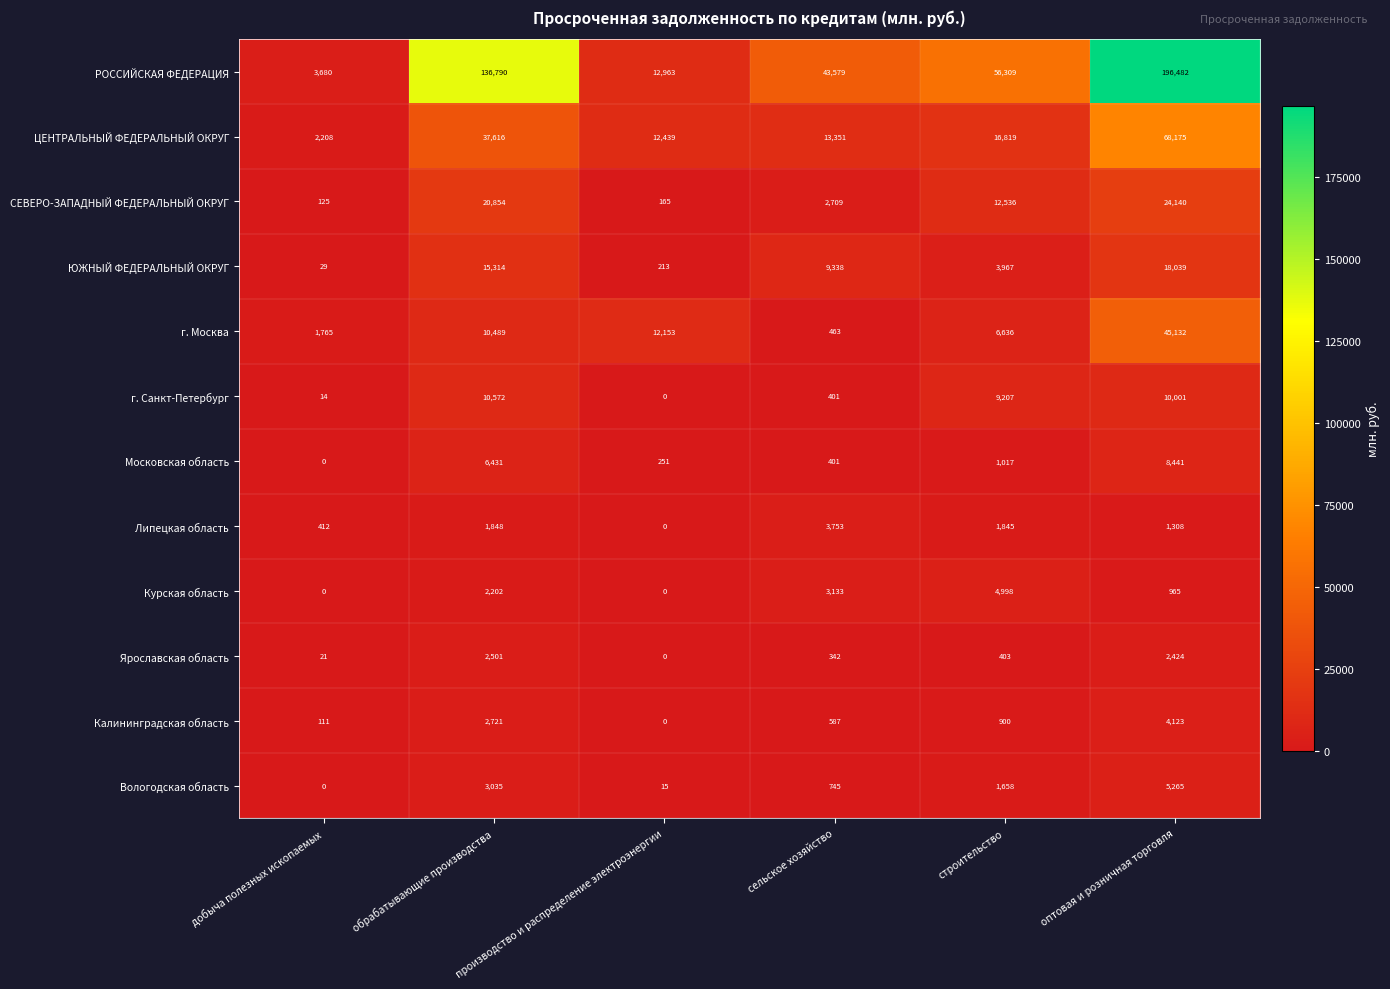

Which series has the largest range (max minus min)?

РОССИЙСКАЯ ФЕДЕРАЦИЯ